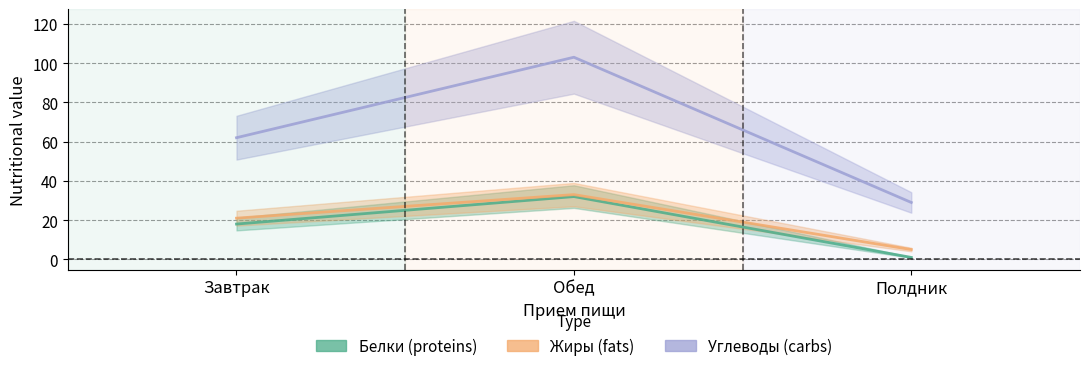

How many lines are shown in the chart?

3